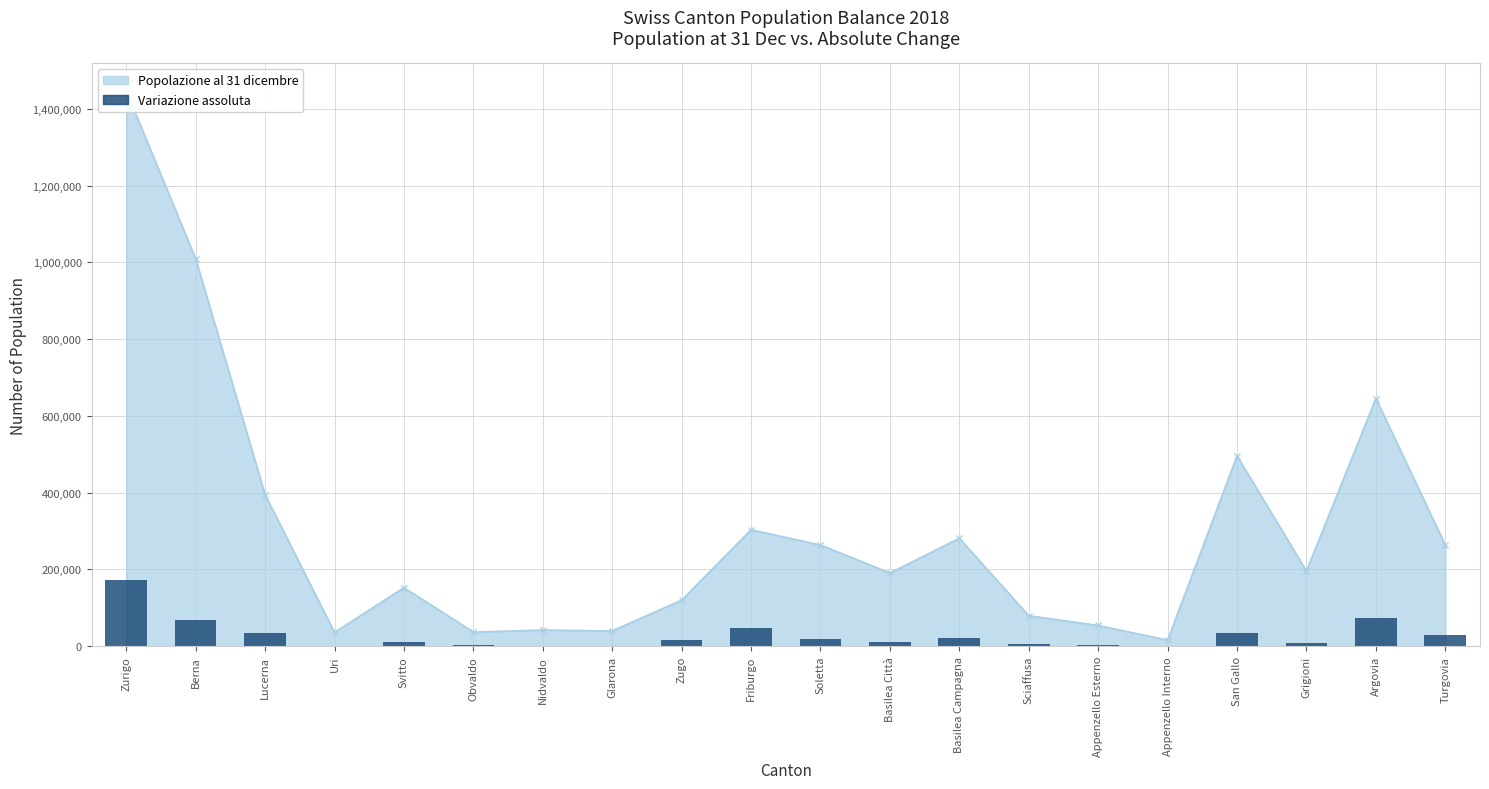

True or false: the data shows 28690.5 at Soletta.

False